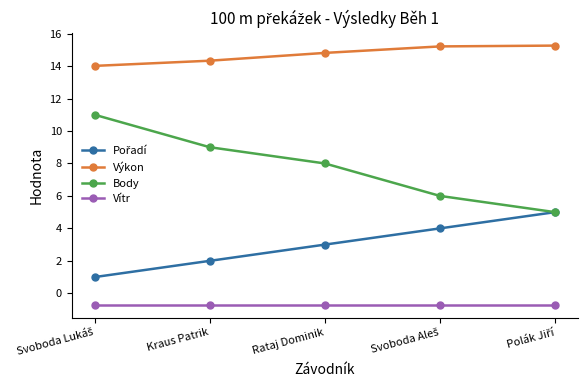

What is the difference between the second highest and minimum values in the Body series?

4.0